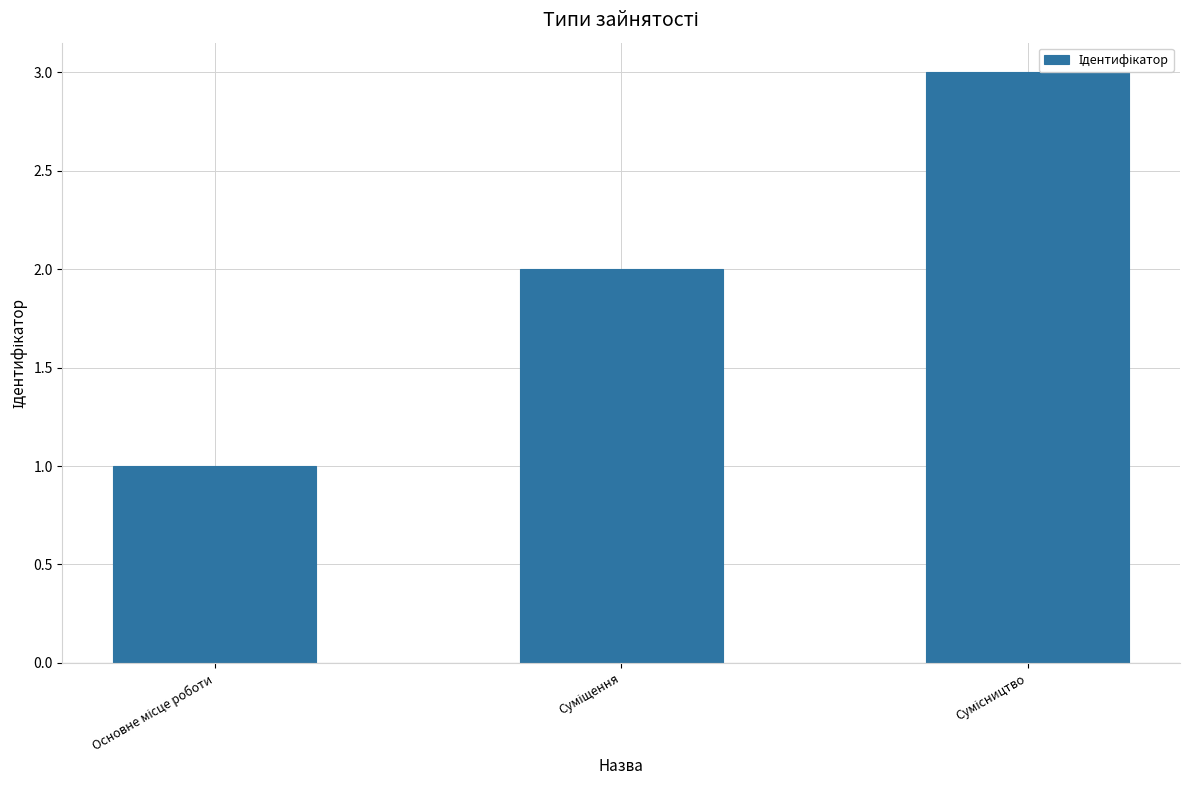

Reading right to left, transcribe all the data shown in this chart.

Сумісництво=3	Суміщення=2	Основне місце роботи=1